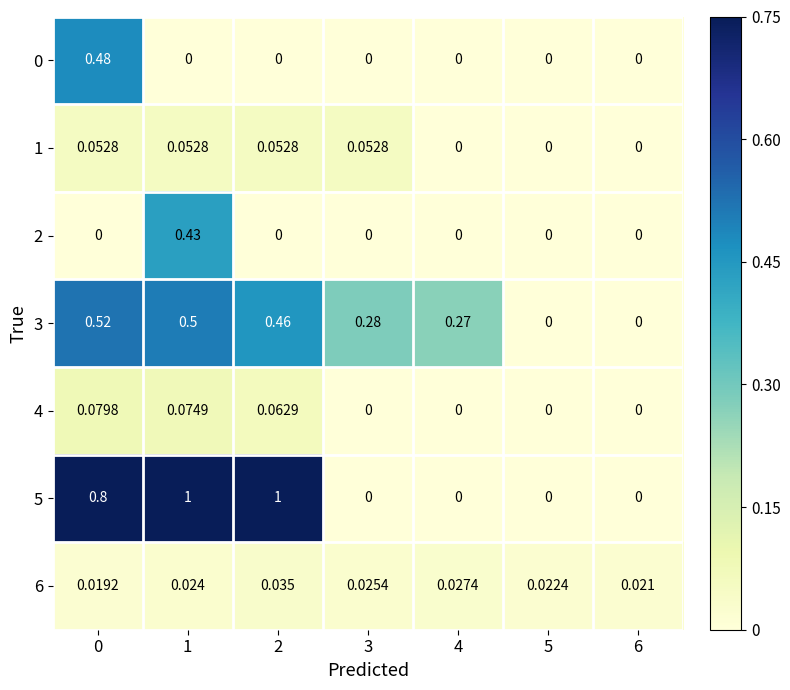

What is the greatest value displayed?

1.0